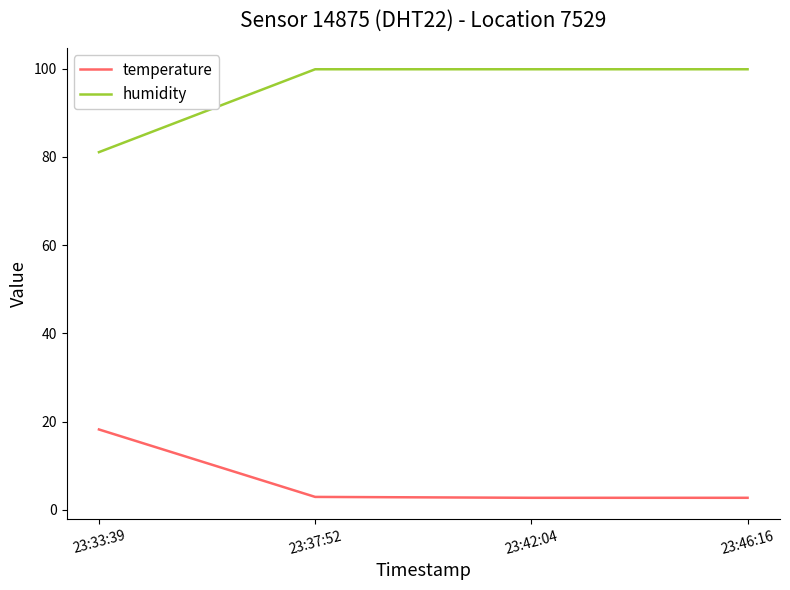

What position from the right is 23:37:52?

3